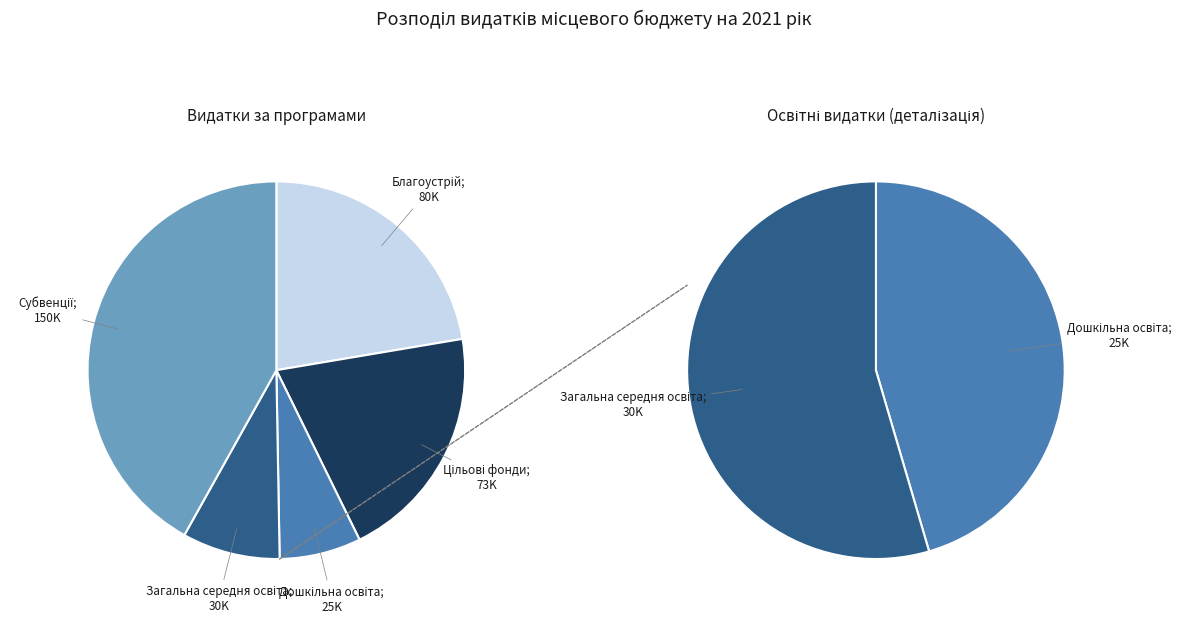

Is the sum of Організація благоустрою населених пунктів and Виконання заходів за рахунок цільових фондів greater than half?

No